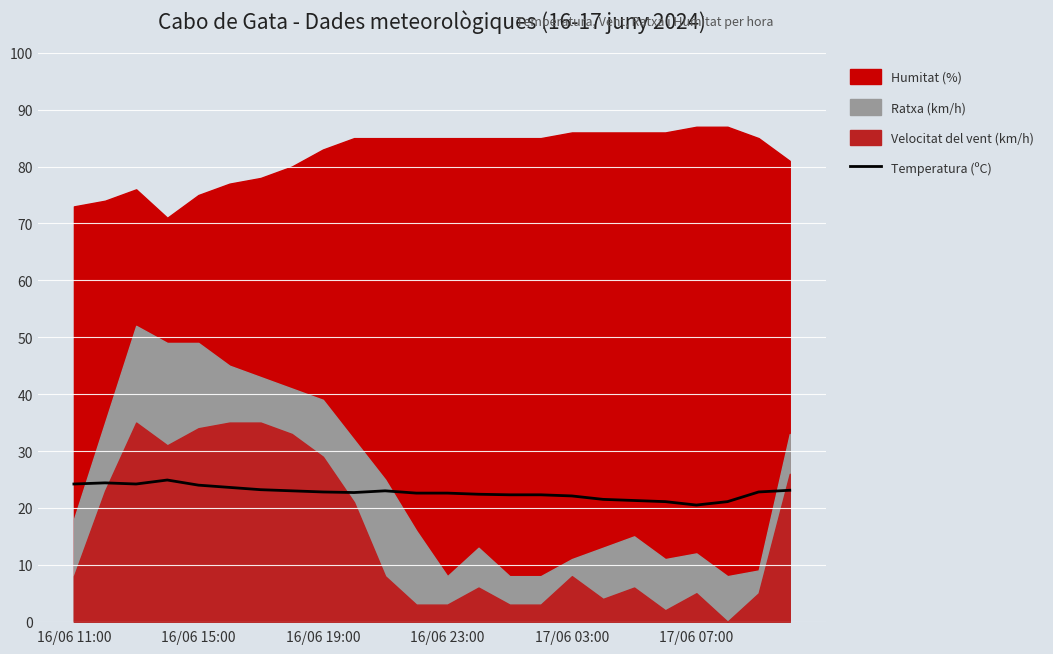

What is the difference between the maximum and minimum values?

4.4